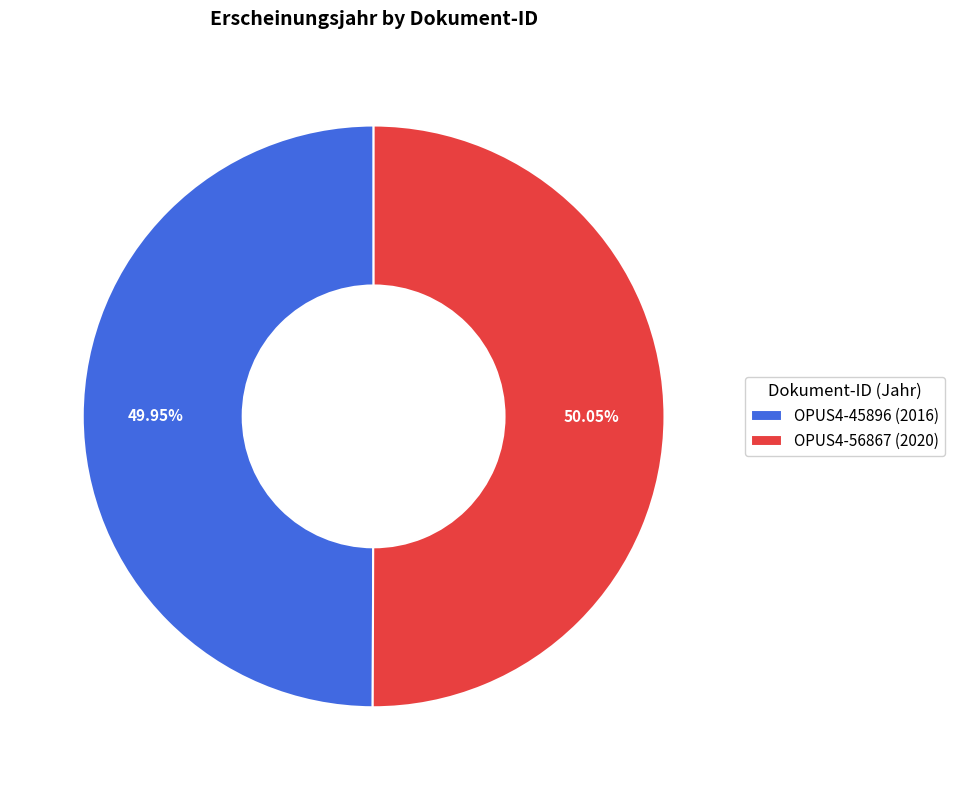

True or false: OPUS4-56867 accounts for 50% of the total.

True